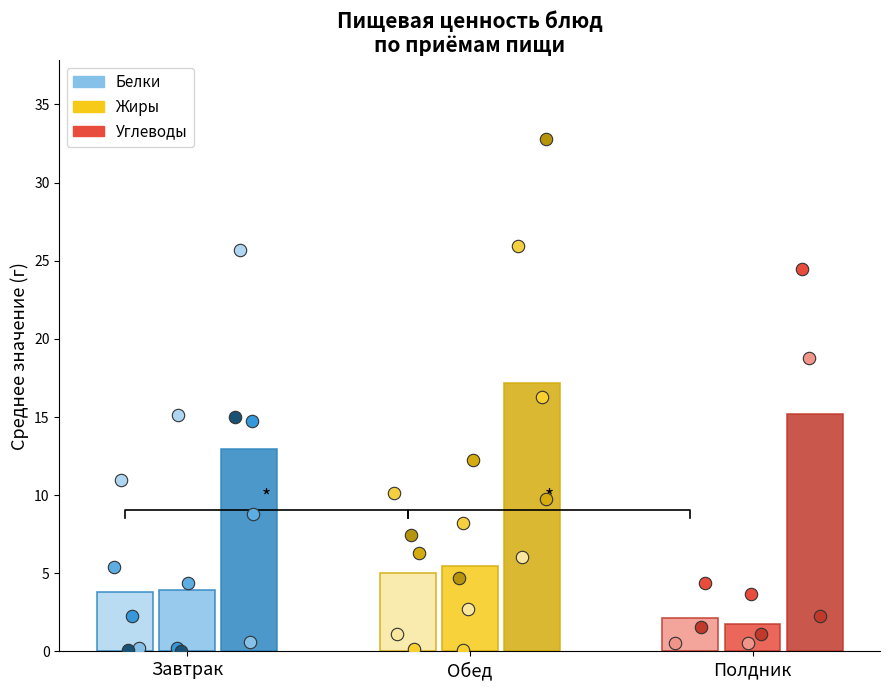

Which series reaches the minimum Y coordinate?

Жиры